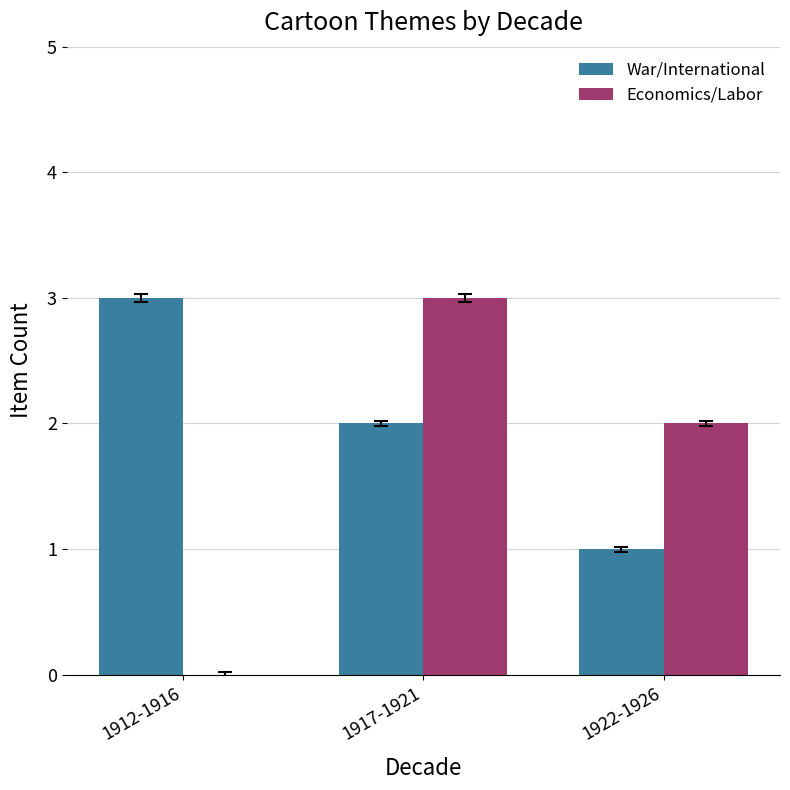

How many positive values does the Economics/Labor series have?

2